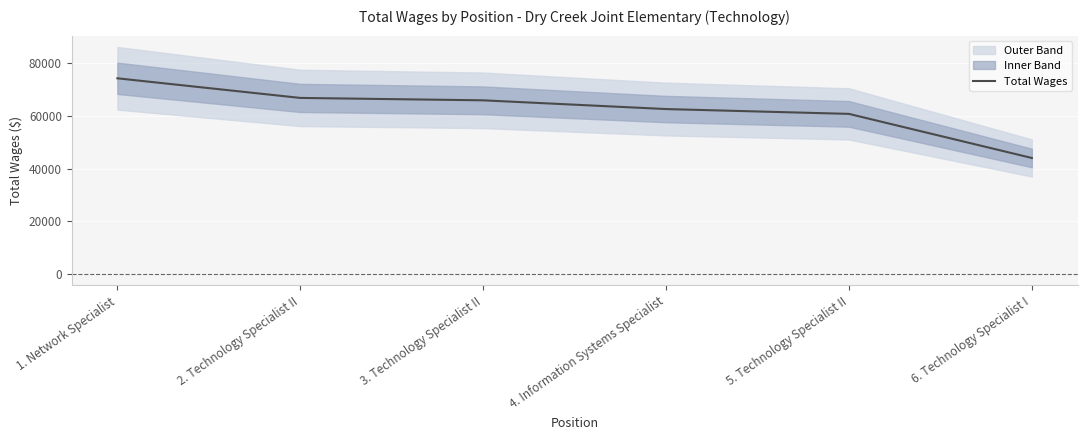

List the labels in order of value, smallest first.

6. Technology Specialist I, 5. Technology Specialist II, 4. Information Systems Specialist, 3. Technology Specialist II, 2. Technology Specialist II, 1. Network Specialist